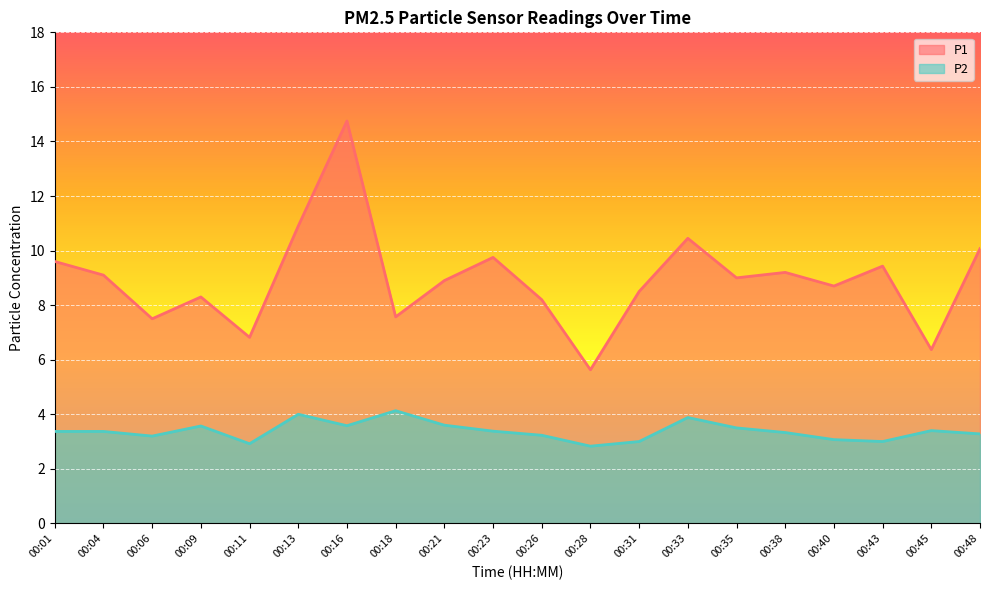

At which label is P1 closest to 10?

00:48